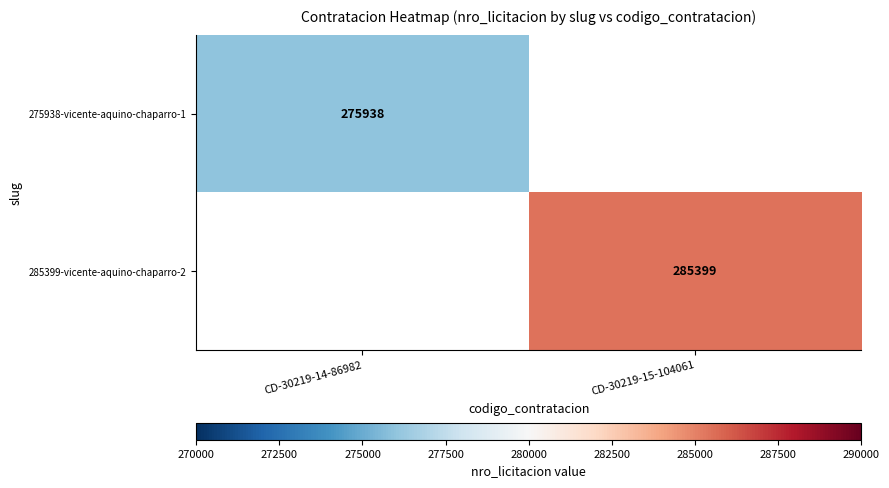

True or false: 275938-vicente-aquino-chaparro-1 has a value of 275938 at CD-30219-14-86982.

True